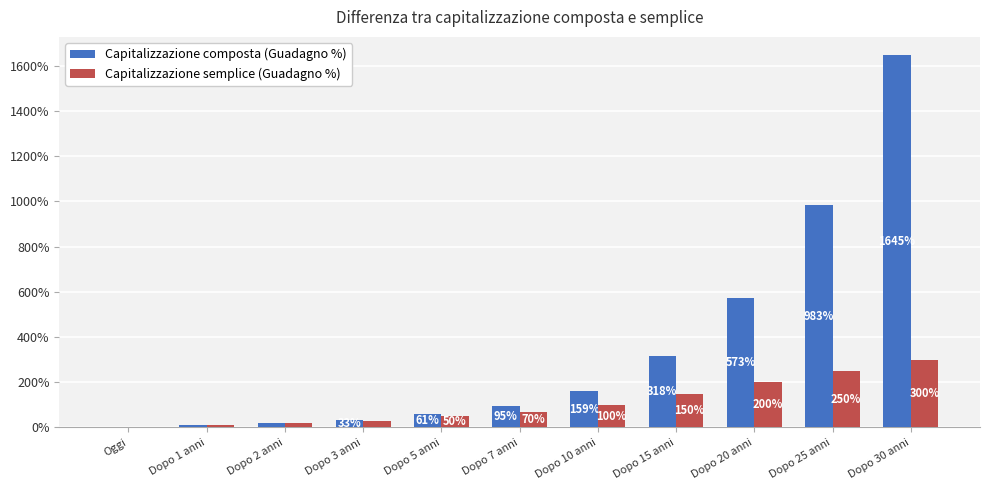

The value of Capitalizzazione semplice (Guadagno %) at Oggi is 0.0. True or false?

True